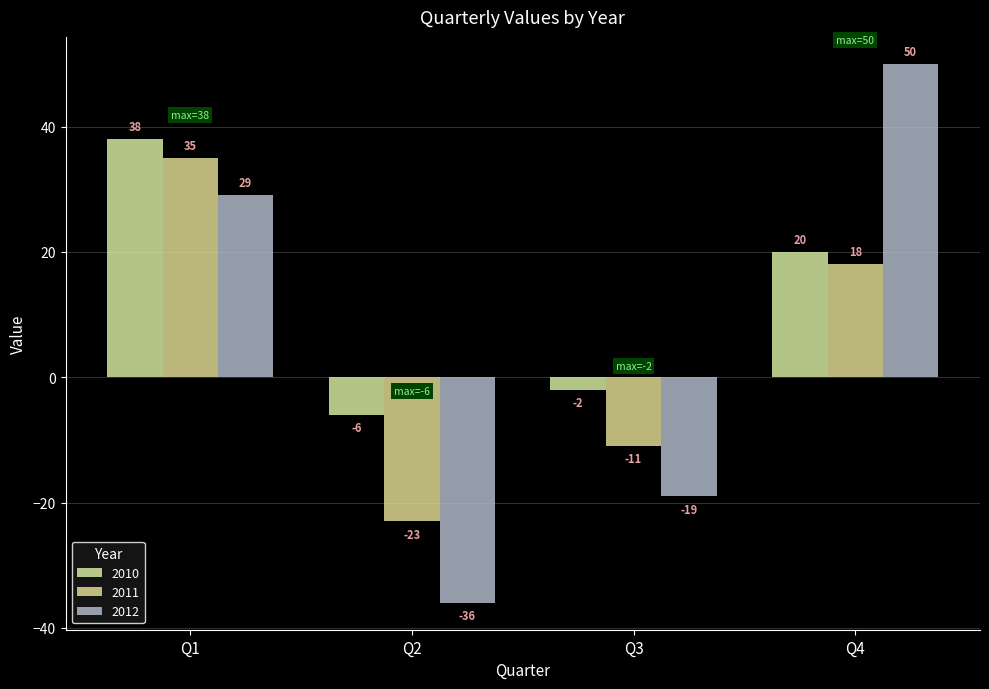

Is the value of 2010 at Q4 greater than the value of 2011 at Q4?

Yes